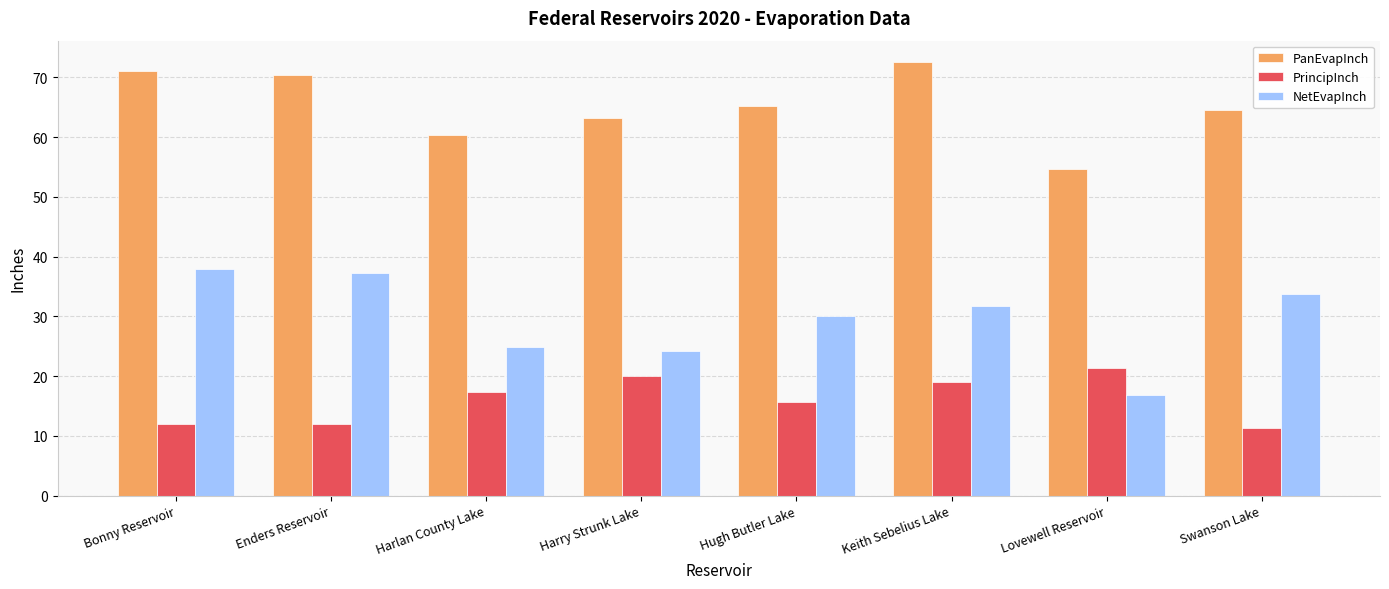

What is the highest value of the PrincipInch series?

21.4